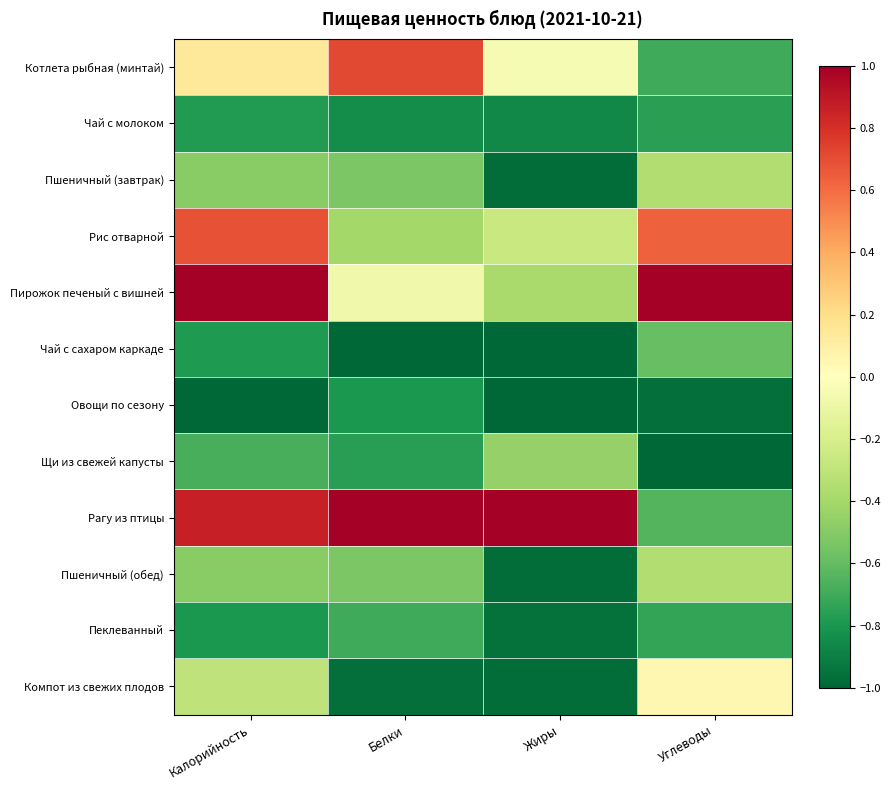

What is the spread (max minus min) of values at Углеводы?

2.0